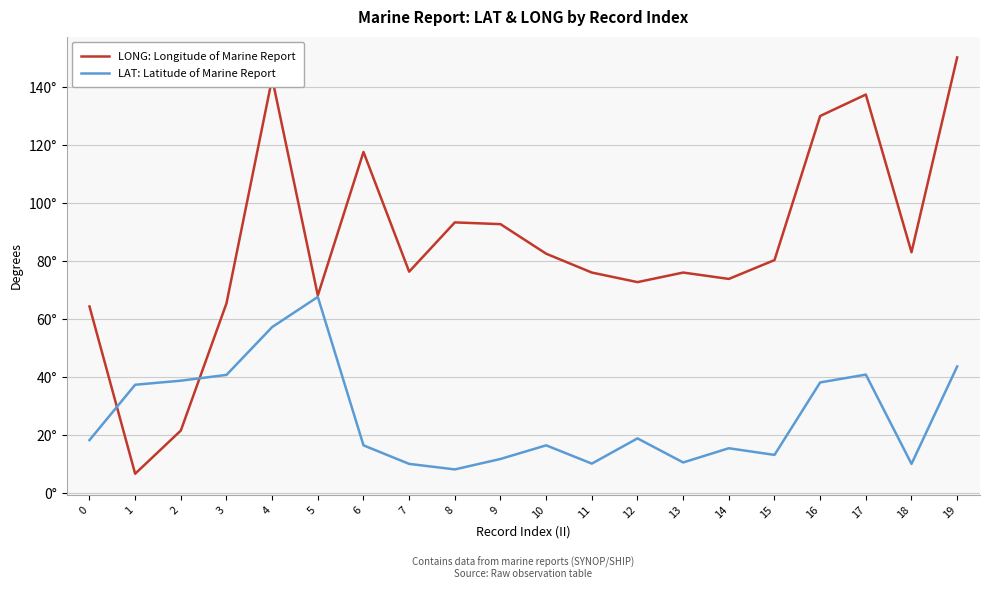

The value of LONG: Longitude of Marine Report at 9 is 92.7. True or false?

True